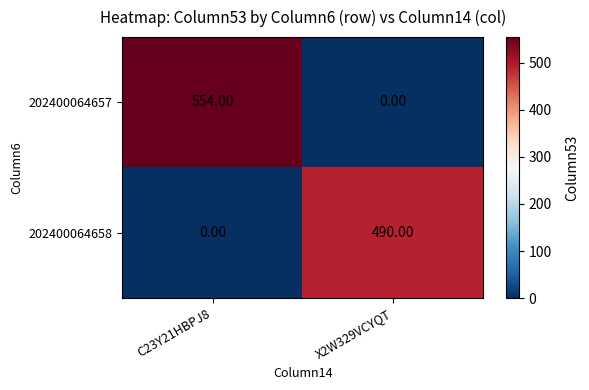

Between C23Y21HBPJ8 and X2W329VCYQT, which series saw the biggest shift?

202400064657